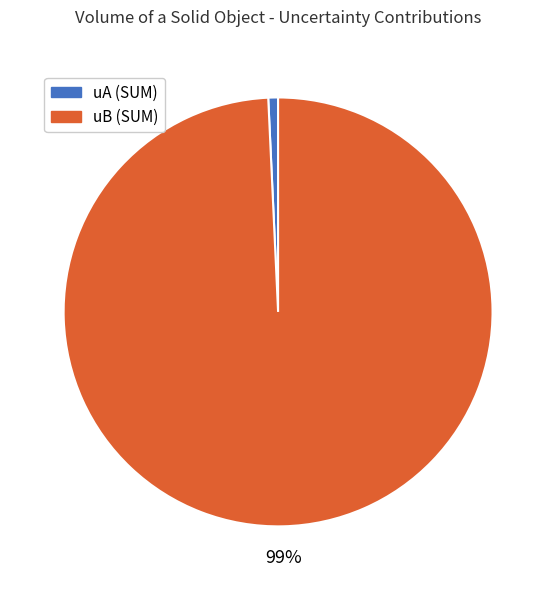

Is the sum of uB (SUM) and uA (SUM) greater than half?

Yes